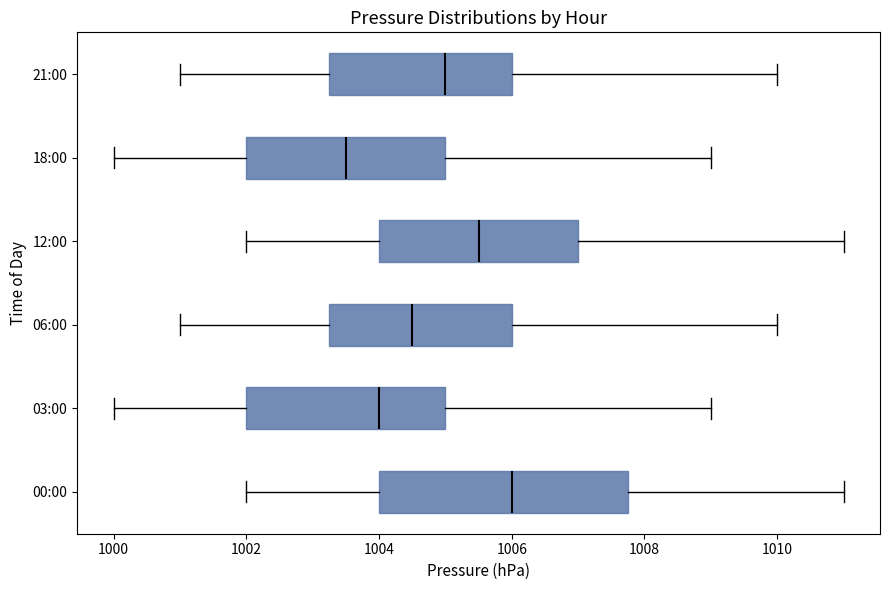

Reading bottom to top, transcribe this box plot: for each box, give where its median line is, the range the box spans, and where its two whiskers end, as read against the x-axis. The values are not printed on the chart, so give them approximately, as read against the axis.

00:00: median 1006.0, box 1004.0 to 1007.8, whiskers 1002.0 to 1011.0
03:00: median 1004.0, box 1002.0 to 1005.0, whiskers 1000.0 to 1009.0
06:00: median 1004.6, box 1003.2 to 1006.0, whiskers 1001.0 to 1010.0
12:00: median 1005.6, box 1004.0 to 1007.0, whiskers 1002.0 to 1011.0
18:00: median 1003.6, box 1002.0 to 1005.0, whiskers 1000.0 to 1009.0
21:00: median 1005.0, box 1003.2 to 1006.0, whiskers 1001.0 to 1010.0